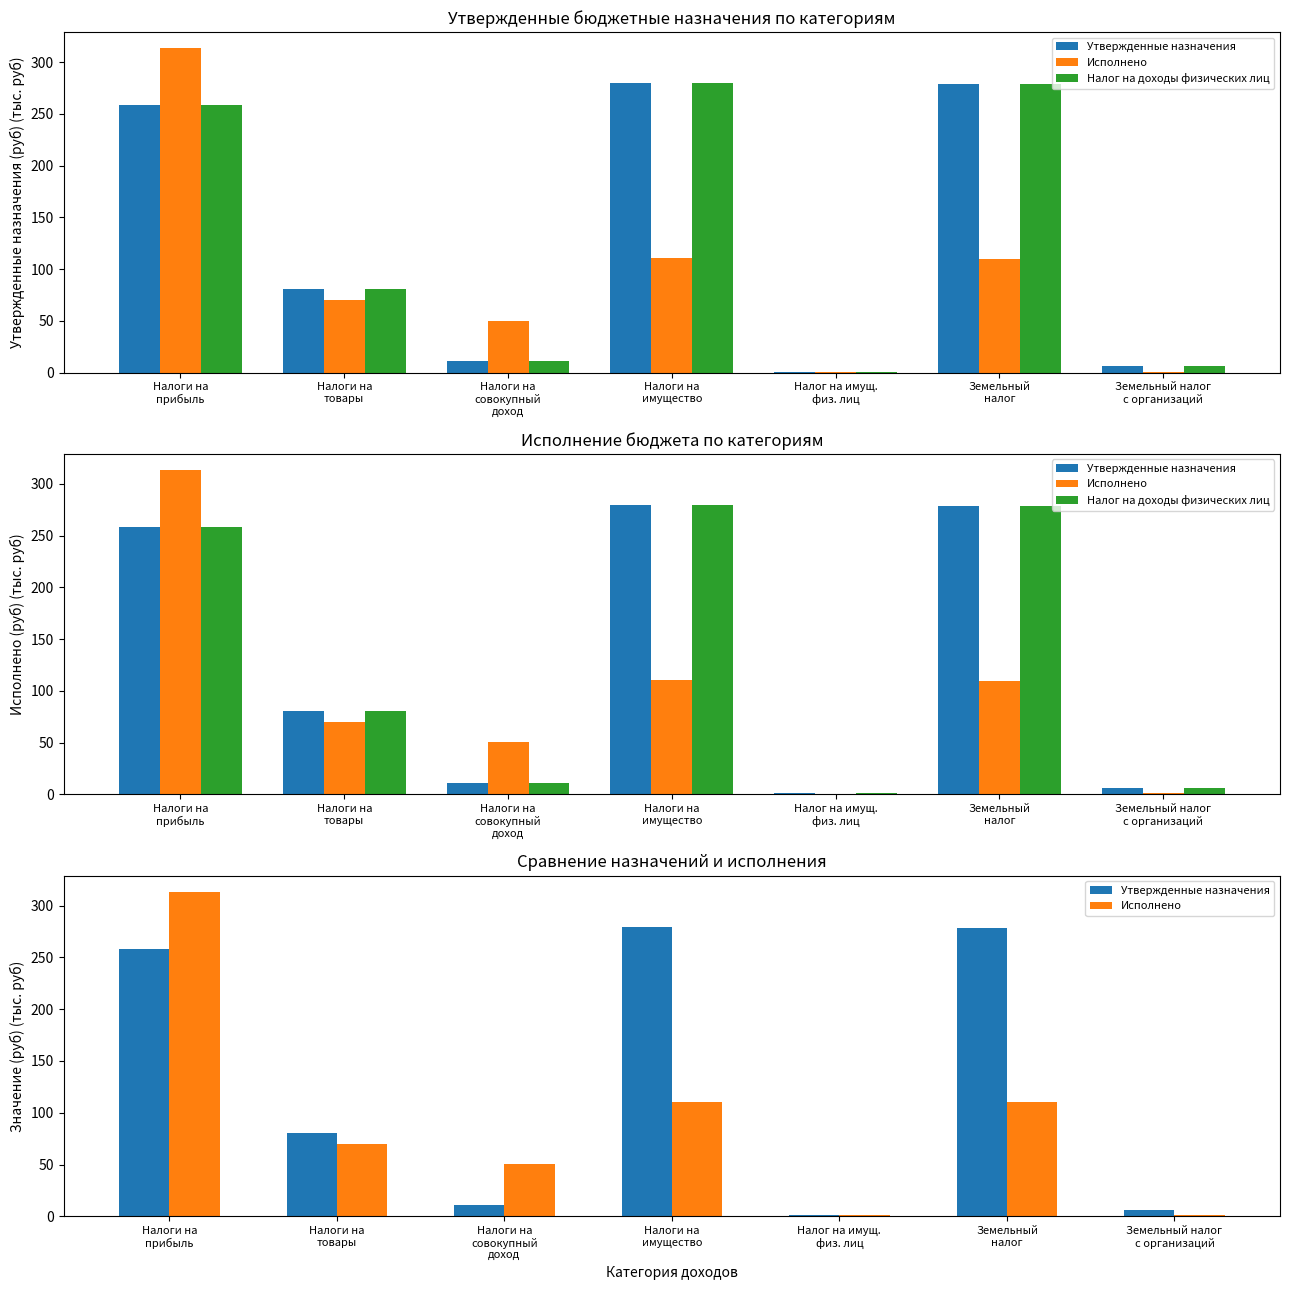

At which category is the sum across all series the highest?

Налоги на
прибыль